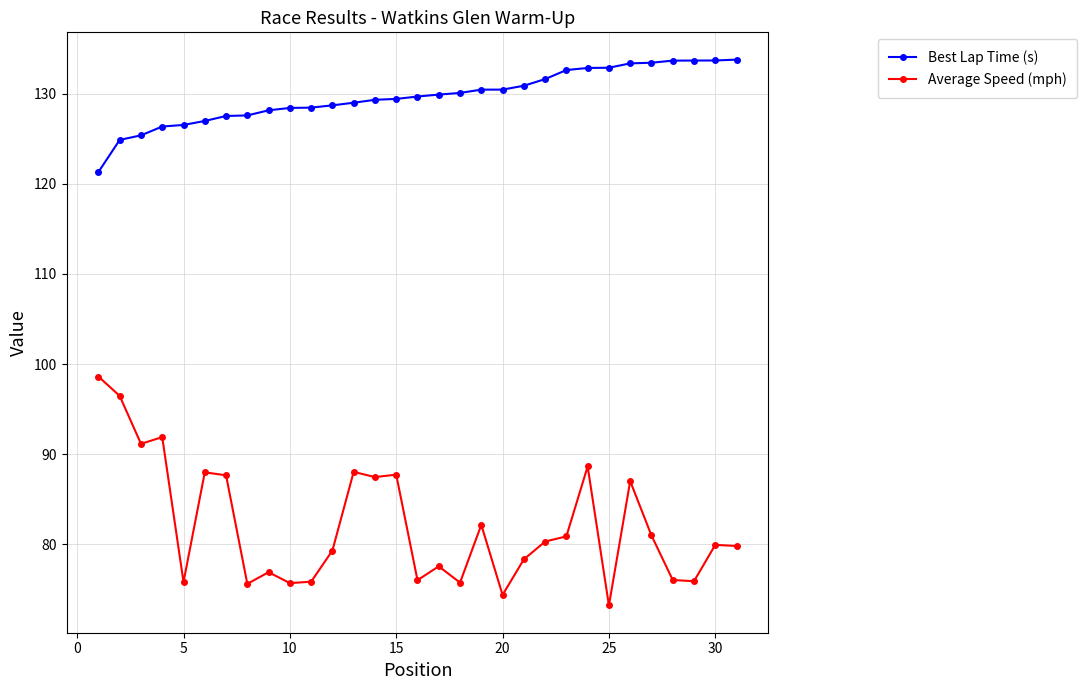

What is the sum of all Best Lap Time (s) values?

4020.8